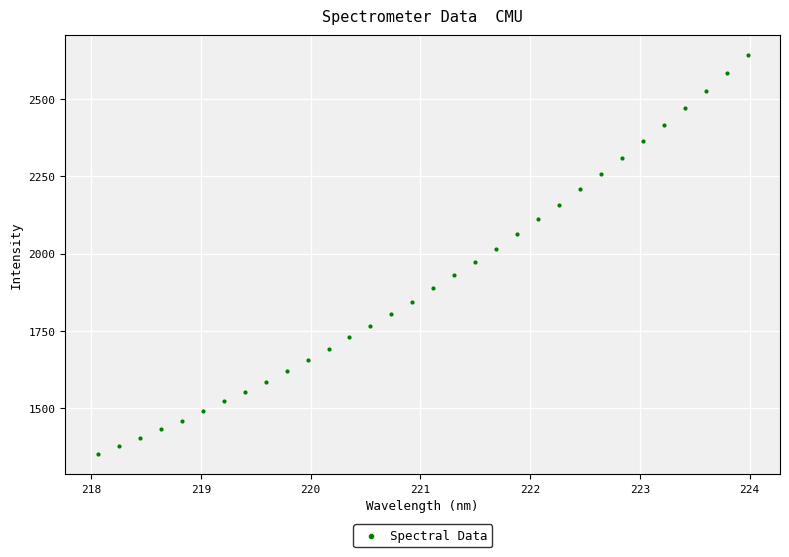

What is the range of Y values (max minus min)?

1291.4